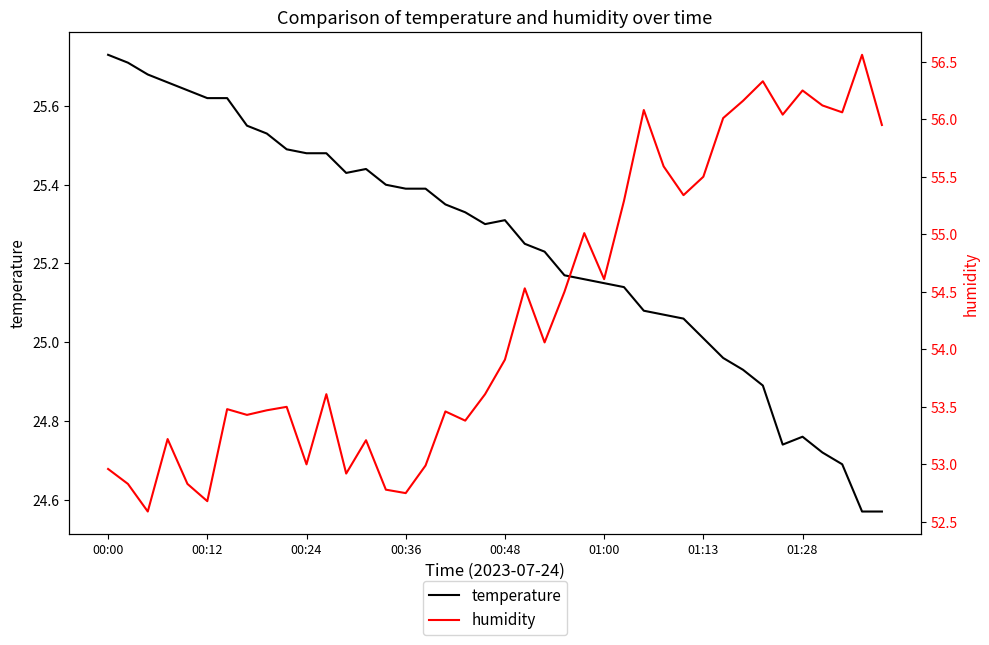

How many series are shown in this chart?

2